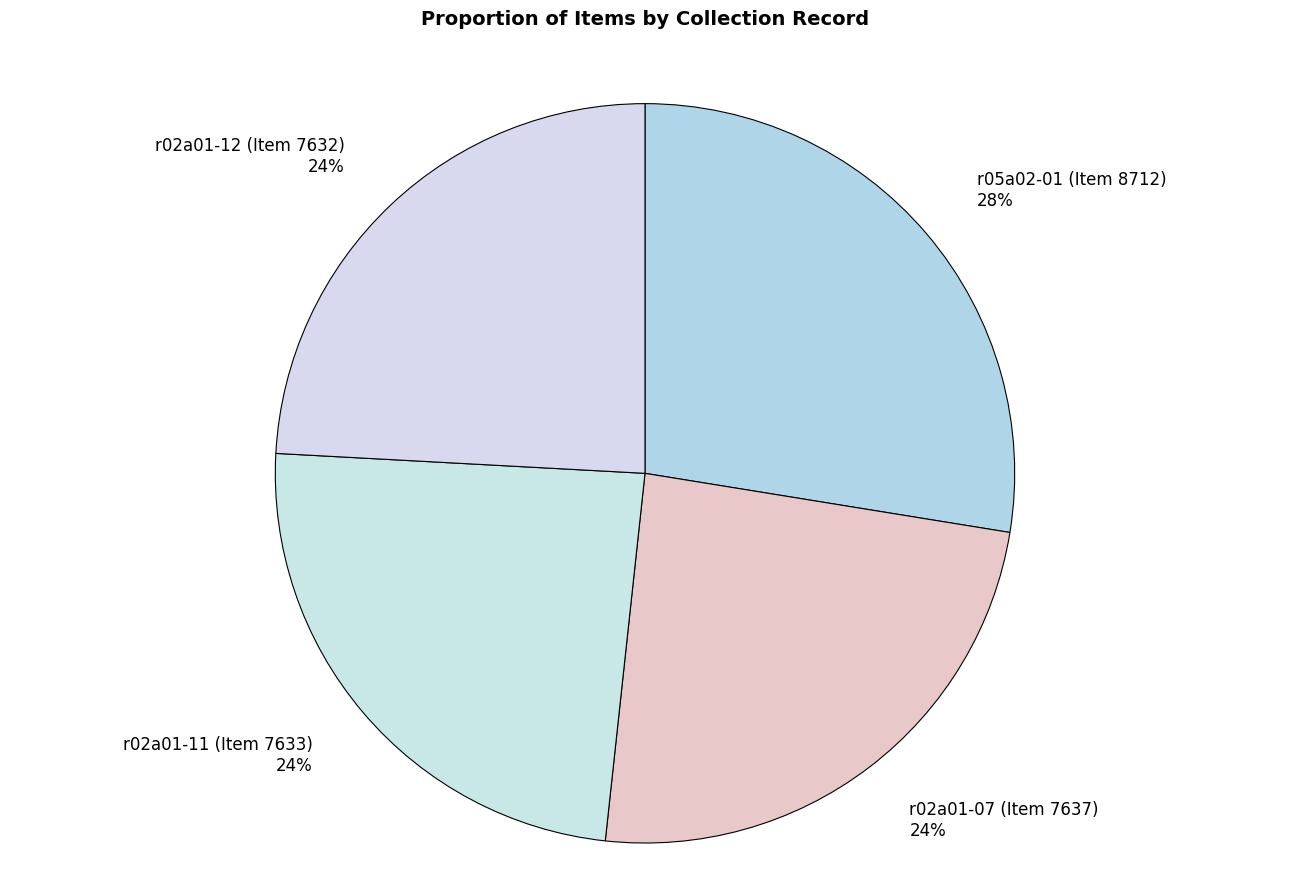

Is it true that r02a01-07 (Item 7637) is 34% of the pie?

False